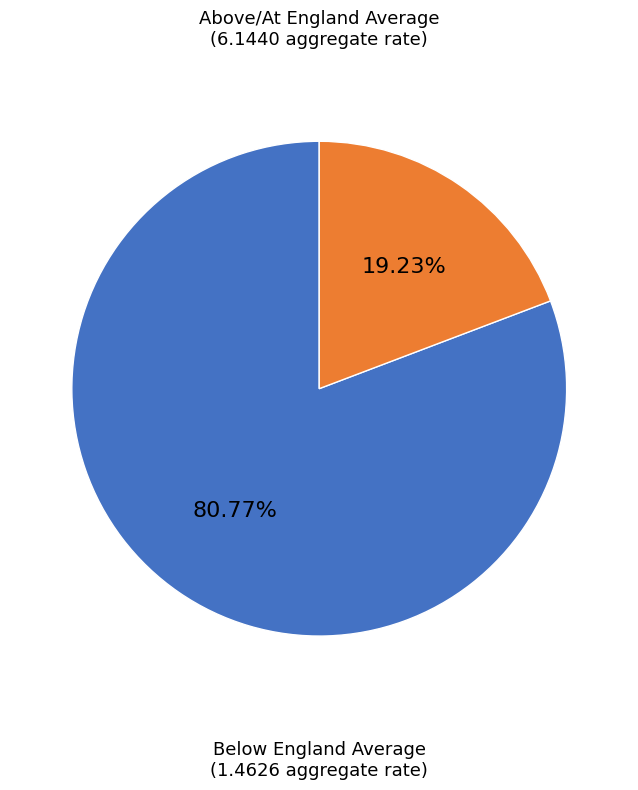

To the nearest percent, what is the difference between the largest and smallest slice percentages?

62%